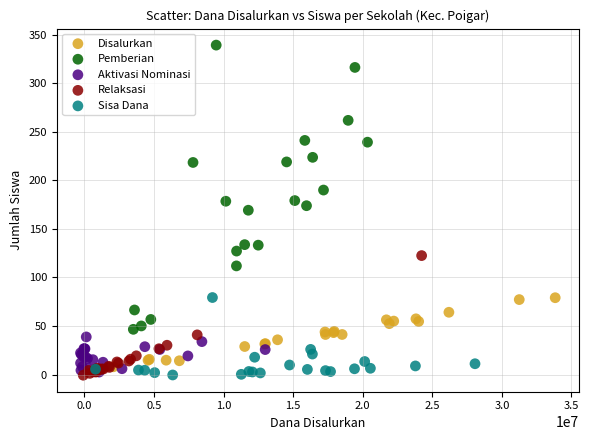

Which series has the largest Y range (max minus min)?

Pemberian